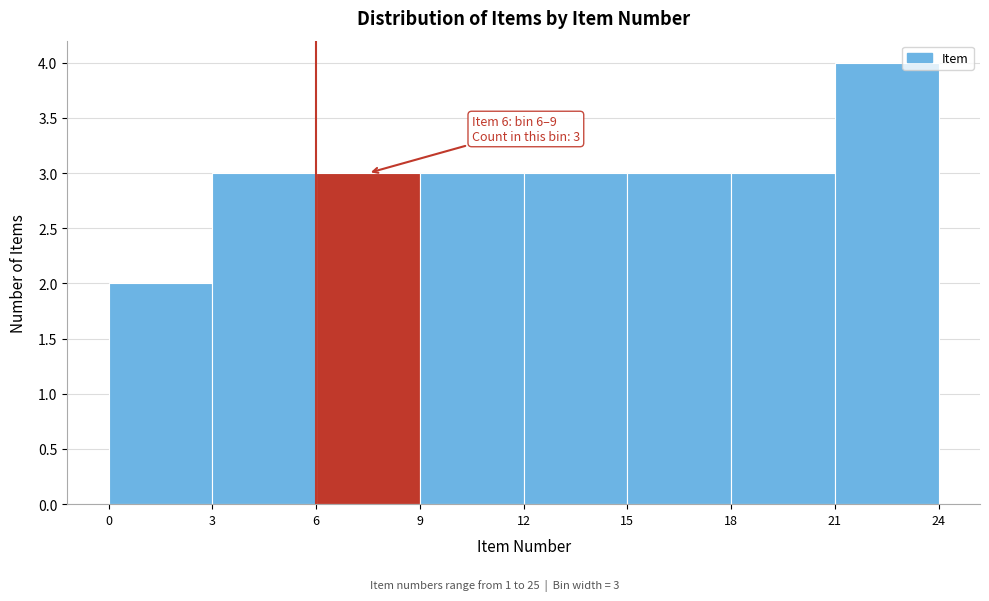

Which range on the x-axis has the tallest bar?

21 to 24